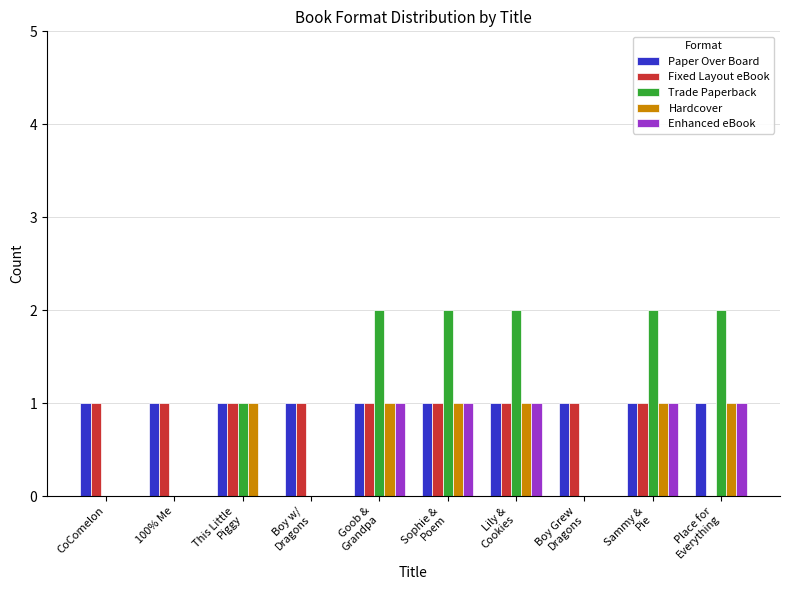

True or false: Enhanced eBook has a value of 1 at 100% Me.

False